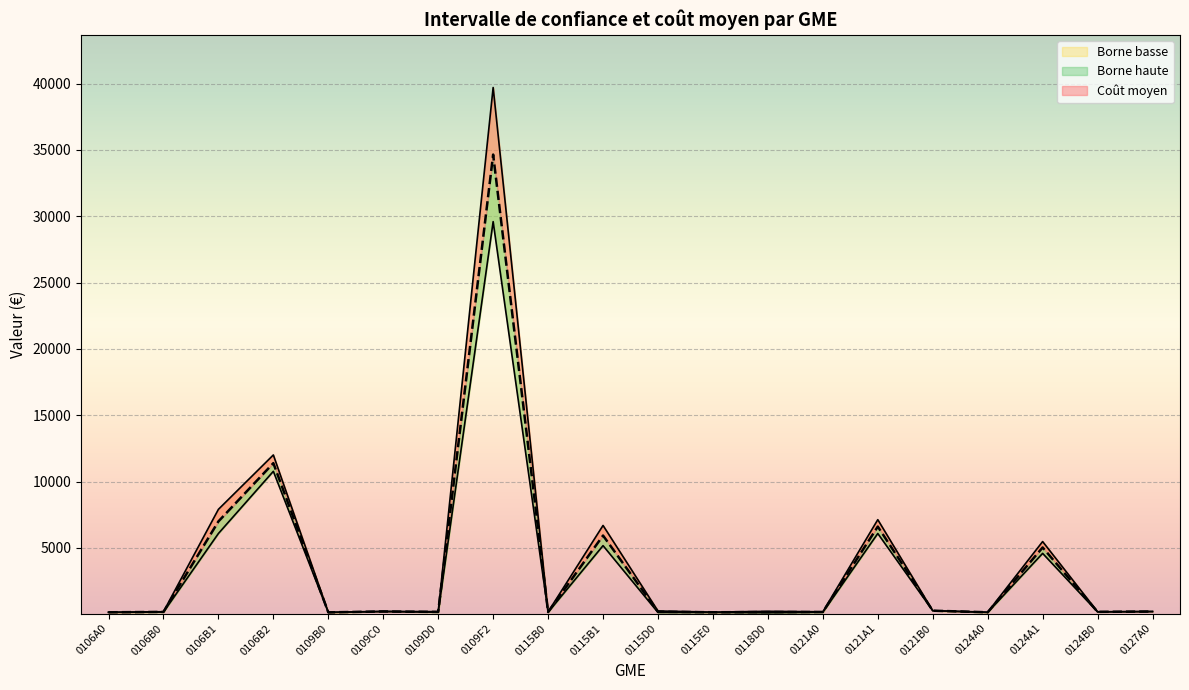

Reading left to right, extract all data points from this chart.

Borne basse: 144.8	161.6	6087.0	10774.0	137.9	200.7	154.5	29594.7	151.2	5172.1	133.3	139.9	111.8	152.2	6087.7	267.8	140.1	4589.1	174.3	202.4
Borne haute: 153.0	191.0	7907.3	12008.5	149.6	219.2	196.1	39704.2	179.2	6693.8	246.1	161.4	221.2	186.4	7130.4	270.1	158.8	5479.4	189.7	208.8
Coût moyen: 148.9	176.3	6997.1	11391.3	143.8	210.0	175.3	34649.4	165.2	5932.9	189.7	150.7	166.5	169.3	6609.1	269.0	149.4	5034.2	182.0	205.6